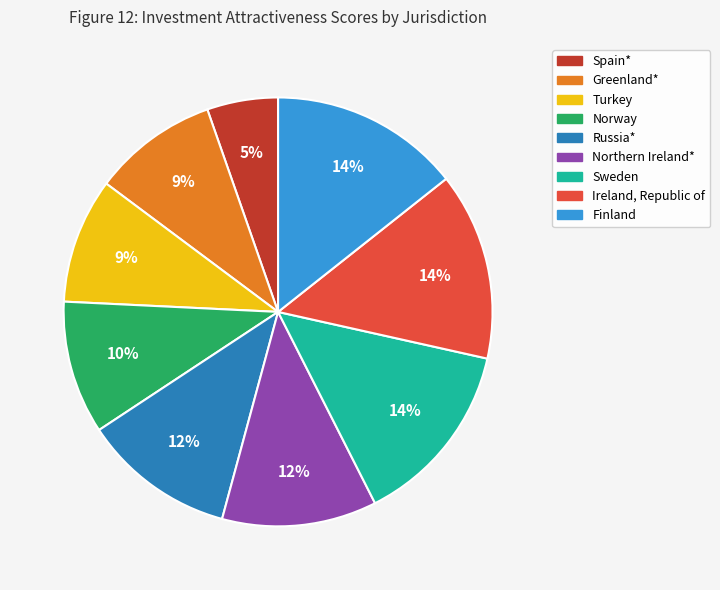

How many slices are in this pie chart?

9